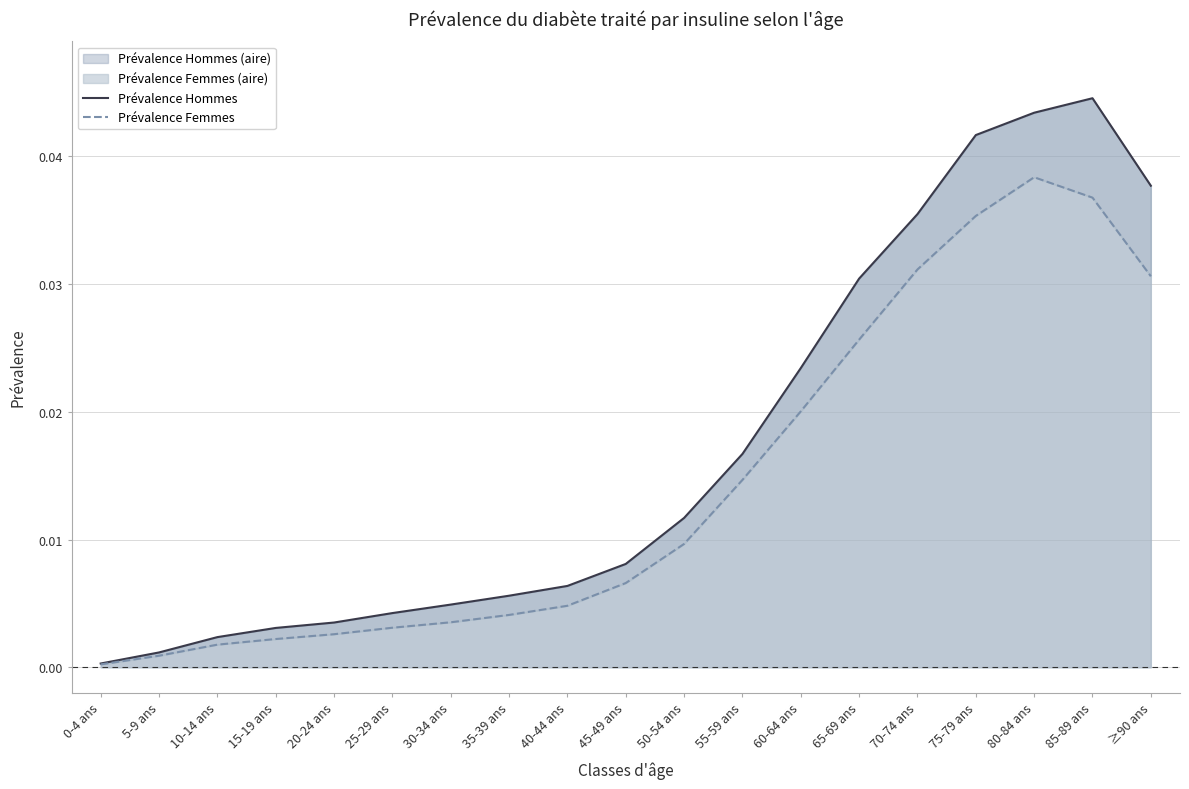

Is it true that Prévalence Hommes equals 0.0 at 10-14 ans?

True